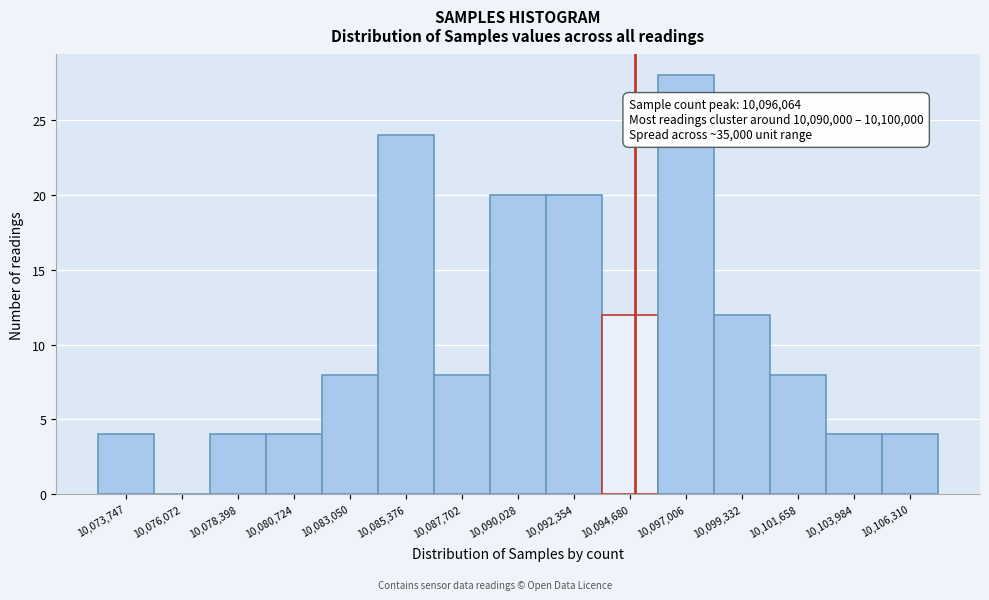

Reading right to left, list all the values displayed in this chart.

10,106,310=4	10,103,984=4	10,101,658=8	10,099,332=12	10,097,006=28	10,094,680=12	10,092,354=20	10,090,028=20	10,087,702=8	10,085,376=24	10,083,050=8	10,080,724=4	10,078,398=4	10,076,072=0	10,073,747=4